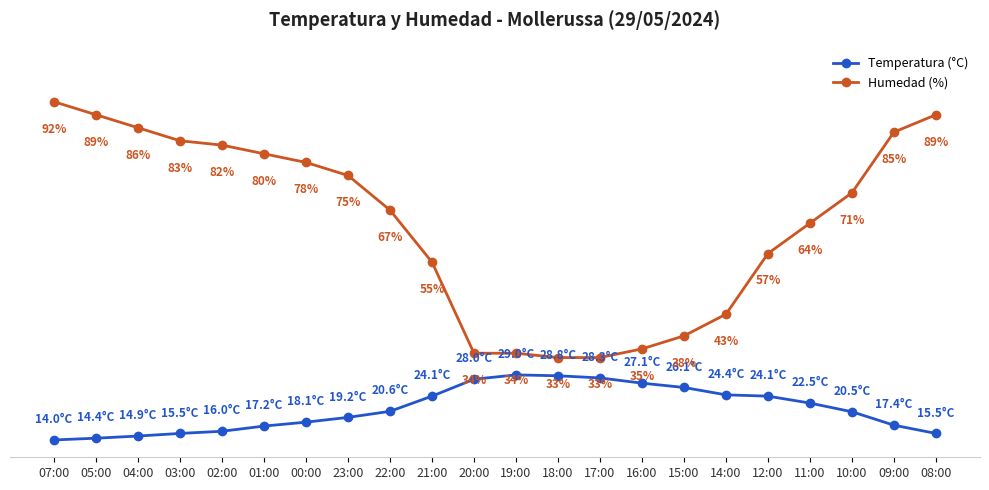

Which series has the widest spread of values?

Humedad (%)